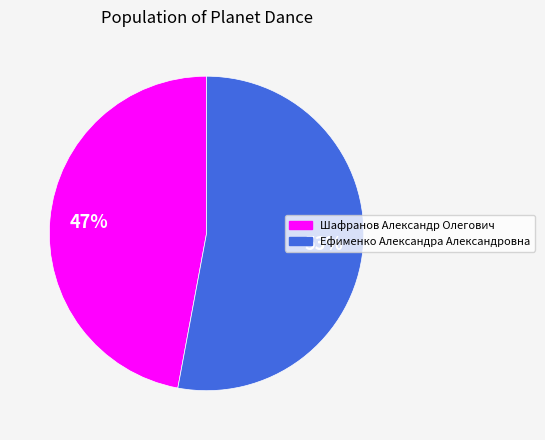

Is Ефименко Александра Александровна the majority of the pie?

Yes